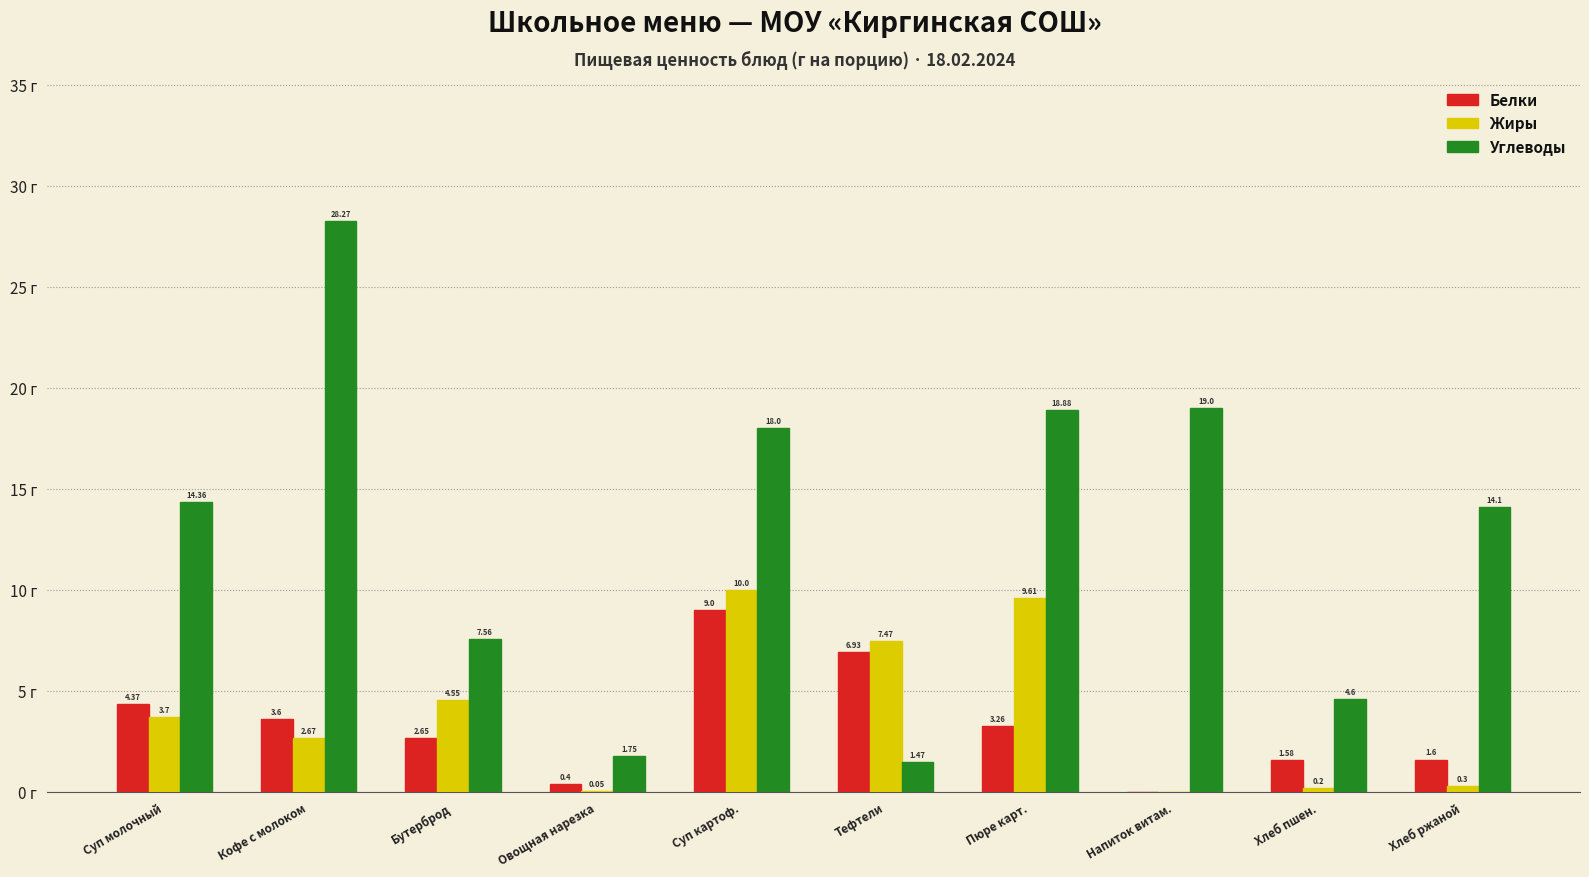

At which label does Белки first exceed 3?

Суп молочный